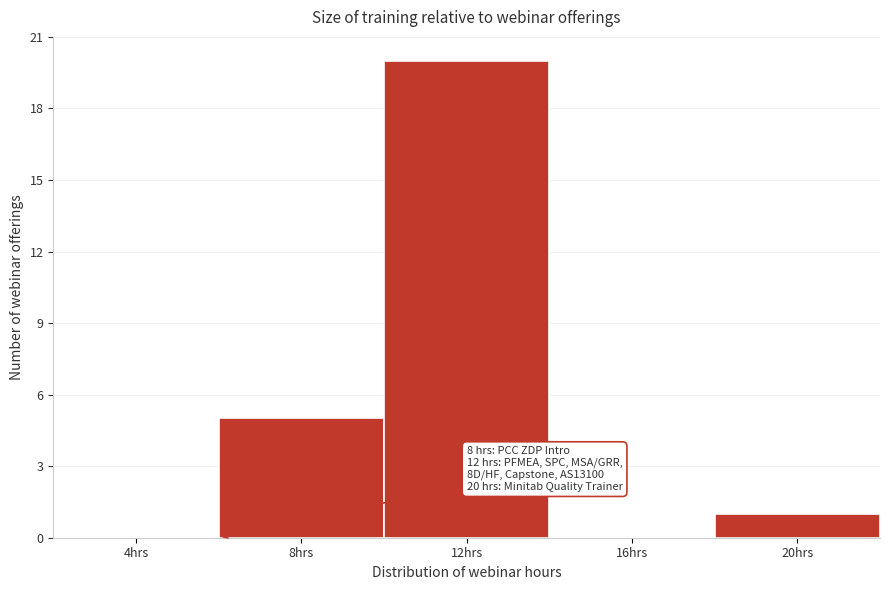

Reading left to right, list all the values displayed in this chart.

4hrs=0	8hrs=5	12hrs=20	16hrs=0	20hrs=1